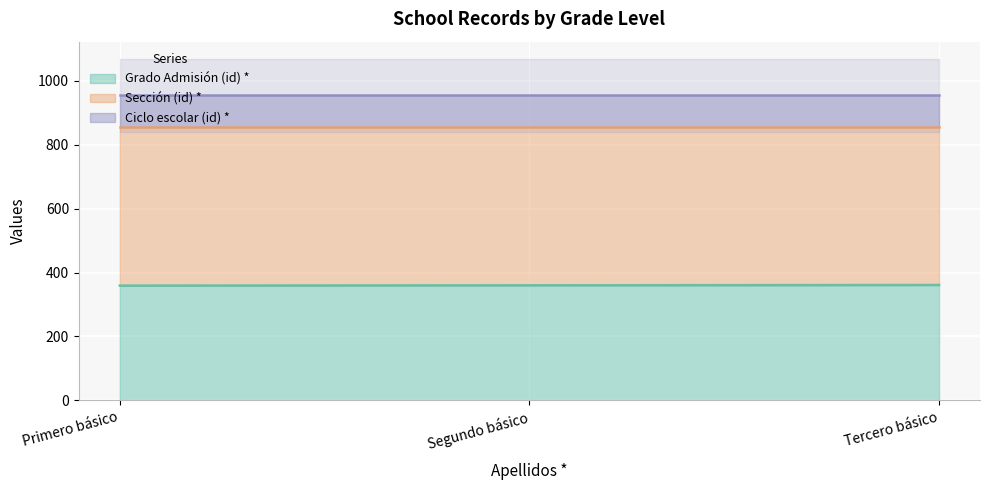

How many values in the Sección (id) * series are below 495?

1